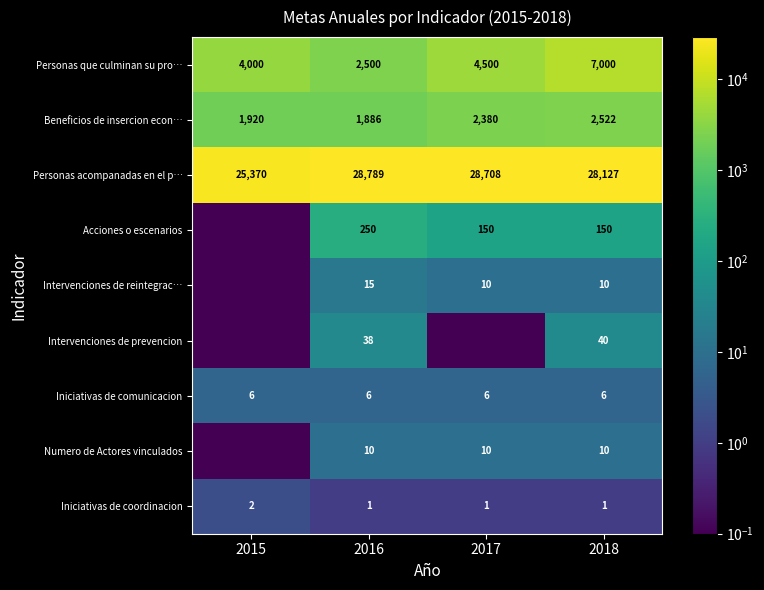

Is the value of Iniciativas de comunicacion at 2018 greater than the value of Beneficios de insercion econ… at 2017?

No